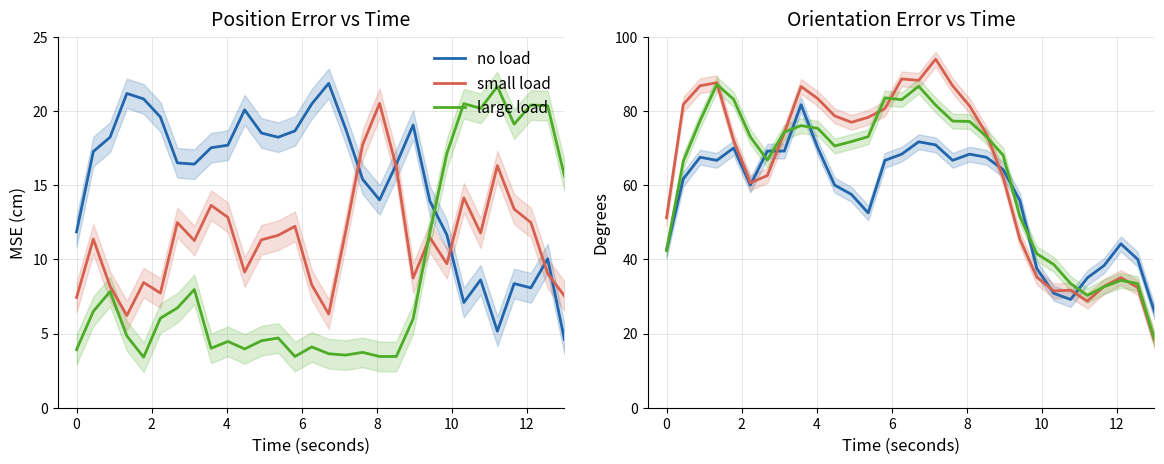

True or false: large load and small load cross at least once.

True